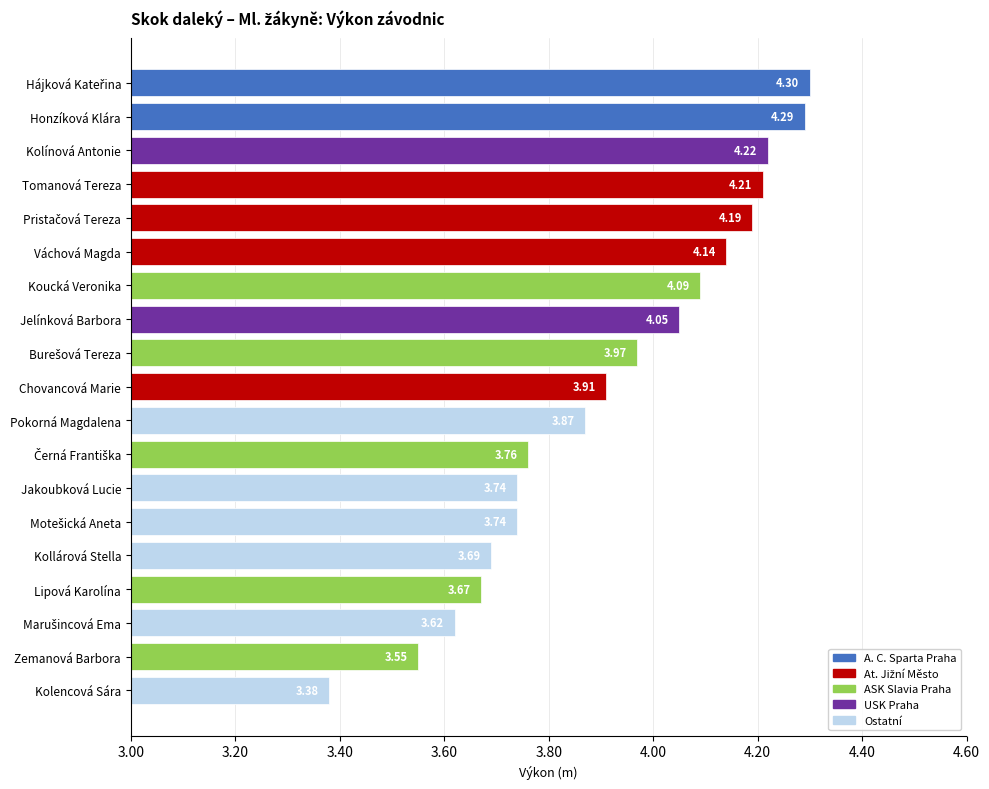

What is the sum of all values?

74.4